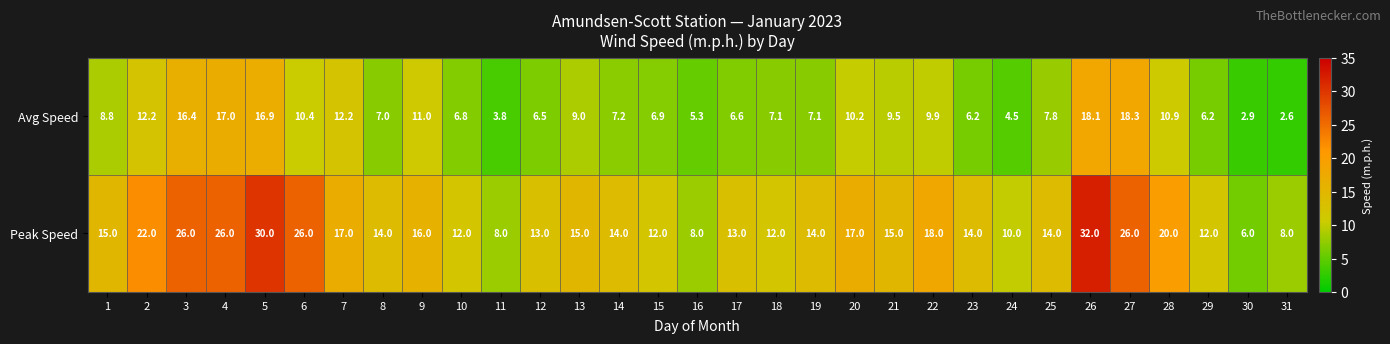

What is the total value across all series at 19?

21.1